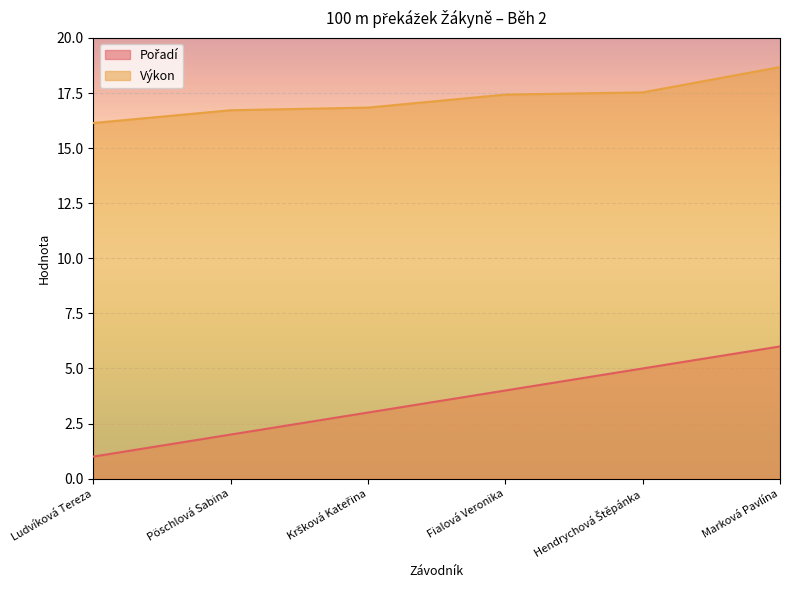

Is it true that Pořadí equals 5.0 at Hendrychová Štěpánka?

True